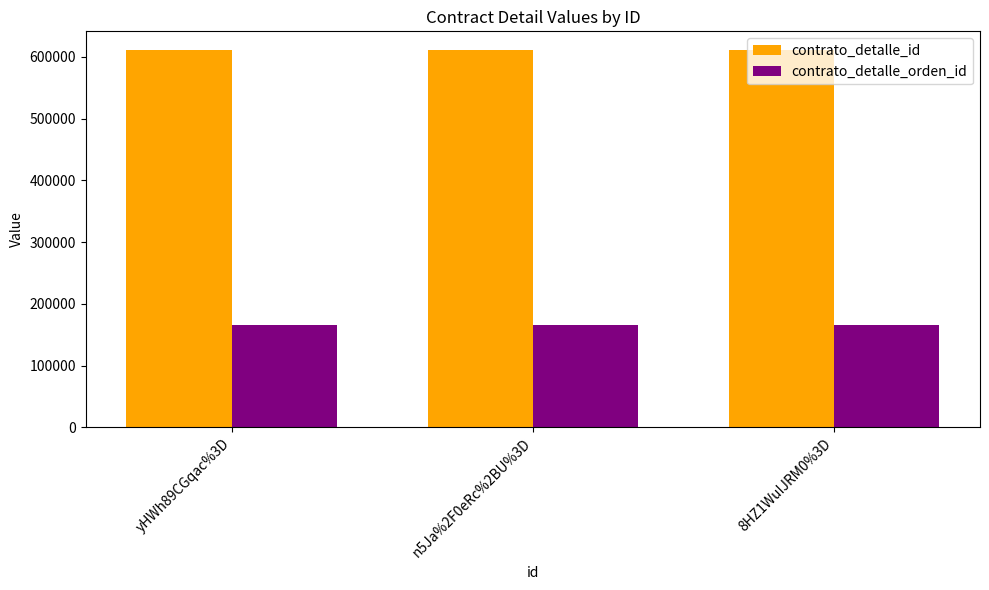

What position from the right is n5Ja%2F0eRc%2BU%3D?

2